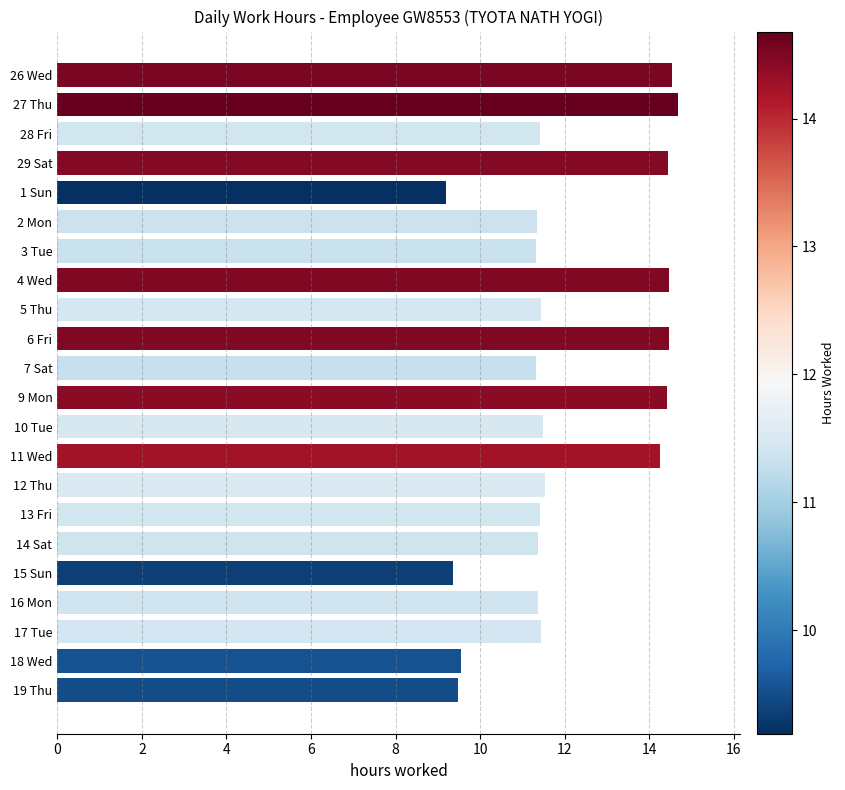

What is the minimum value shown in the chart?

9.2